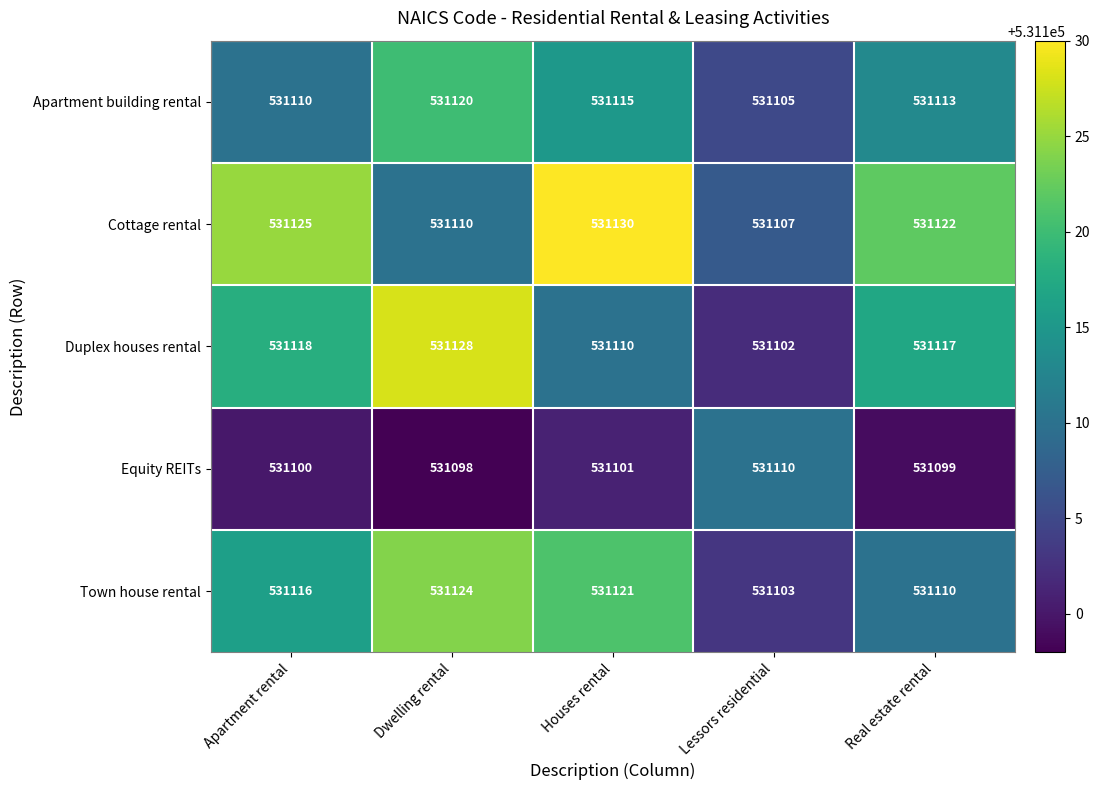

What is the difference between the Cottage rental values at Apartment rental and Houses rental?

5